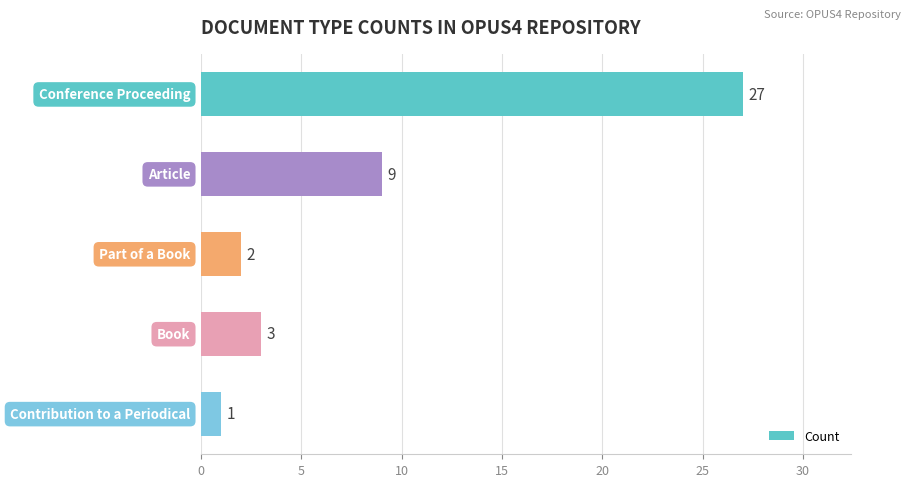

What is the smallest value displayed?

1